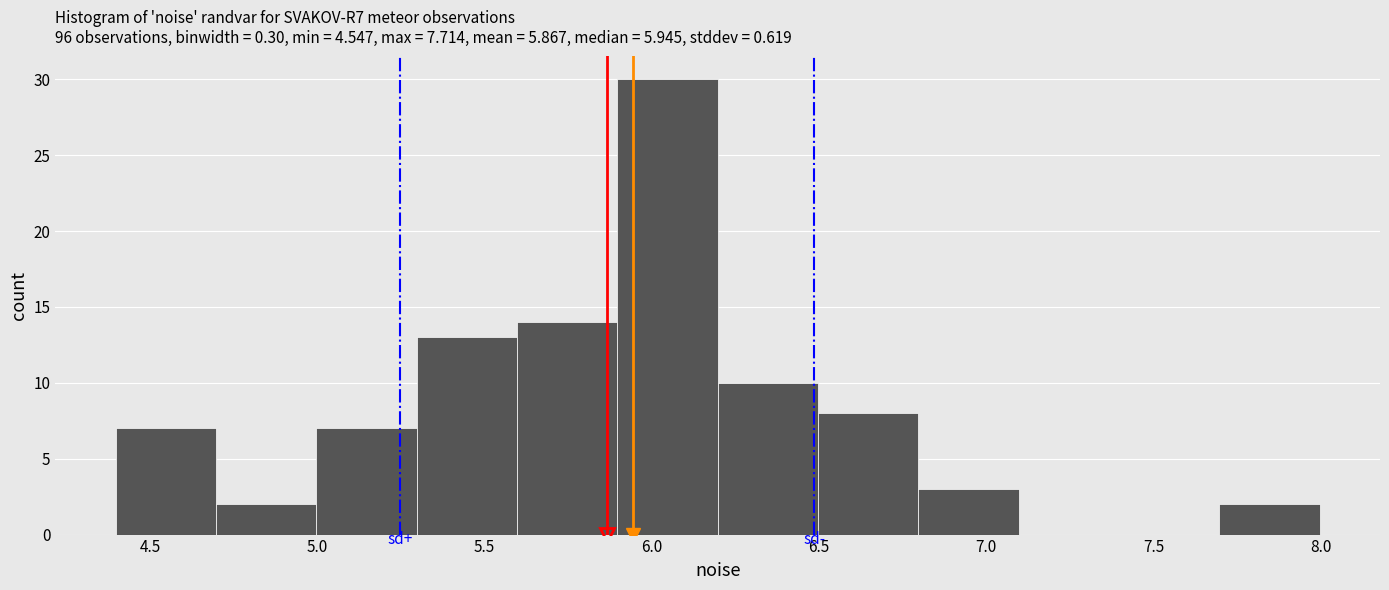

Reading left to right, list every bar in this chart as the range it spans on the x-axis followed by its height. Neither the bar edges nor the heights are printed on the chart, so give them approximately, as read against the axes.

4.4 to 4.7: 7
4.7 to 5.0: 2
5.0 to 5.3: 7
5.3 to 5.6: 13
5.6 to 5.9: 14
5.9 to 6.2: 30
6.2 to 6.5: 10
6.5 to 6.8: 8
6.8 to 7.1: 3
7.1 to 7.4: 0
7.4 to 7.7: 0
7.7 to 8.0: 2